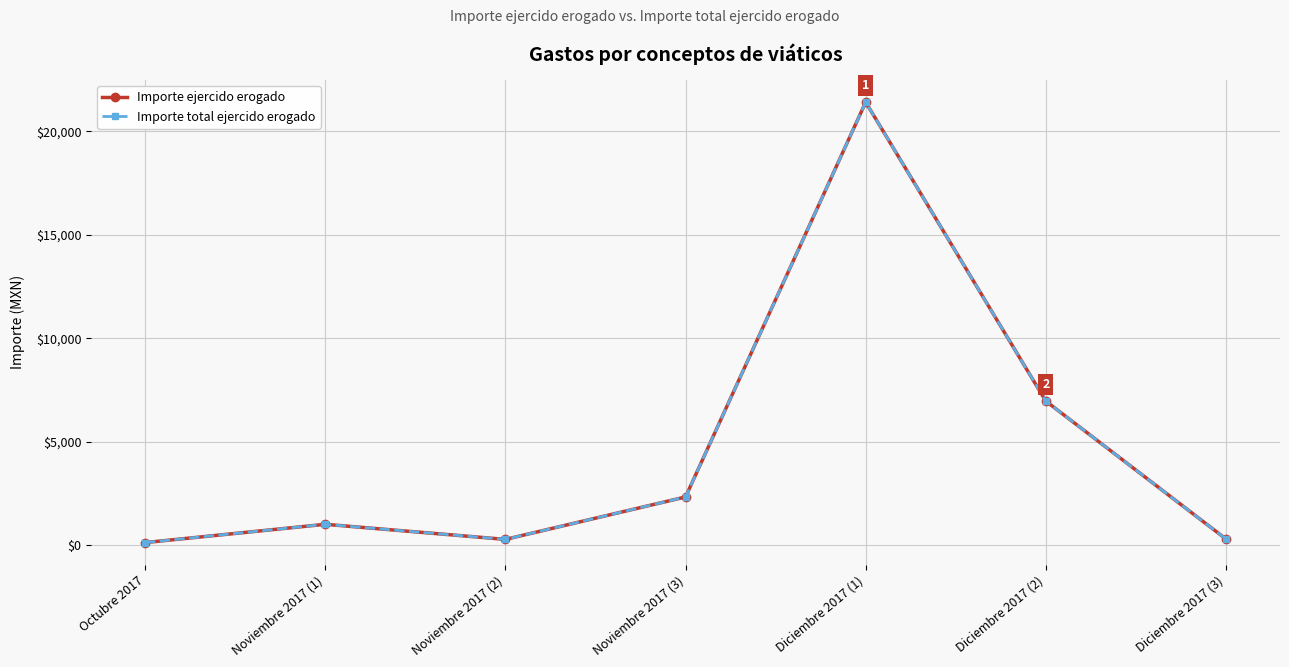

Is this an area chart (filled region under the line)?

No